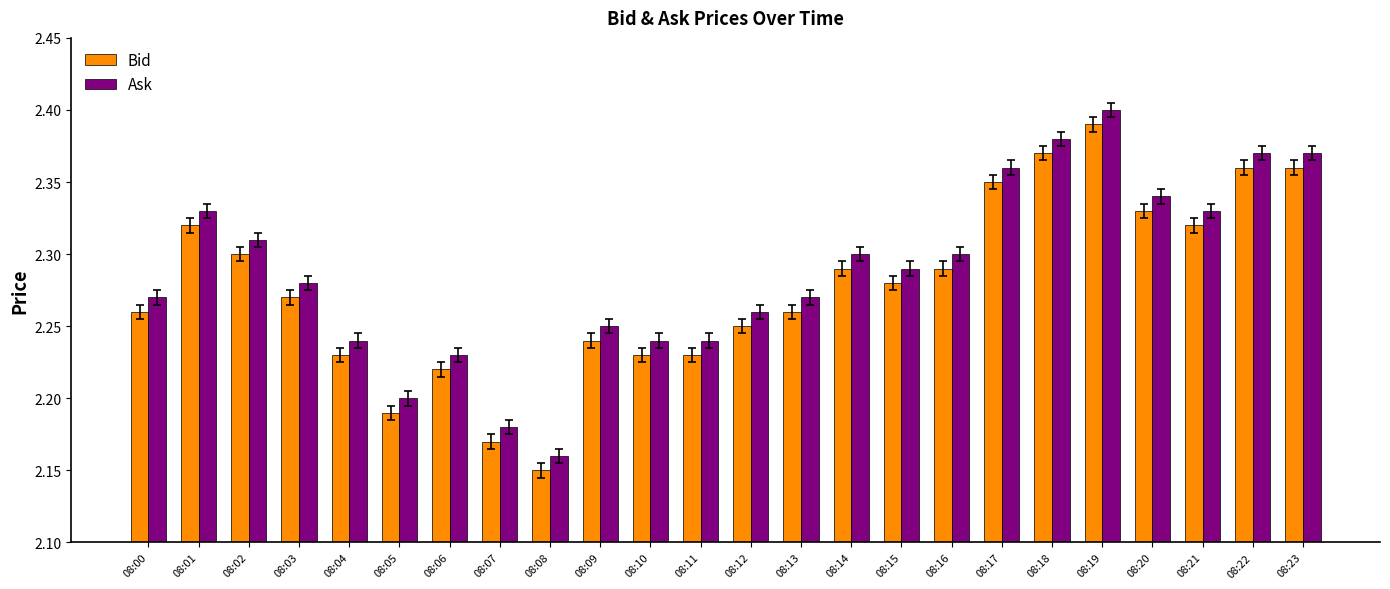

Which label corresponds to the largest value in the chart?

08:19